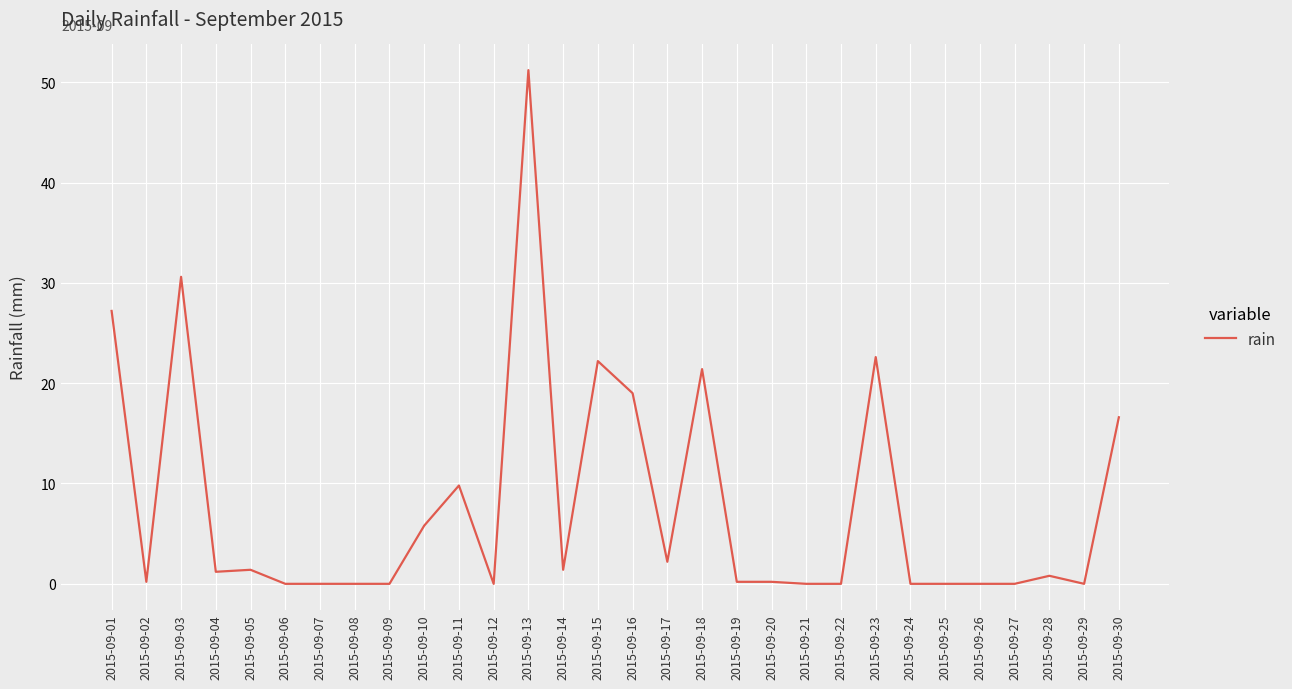

What is the difference between the maximum and minimum values?

51.2